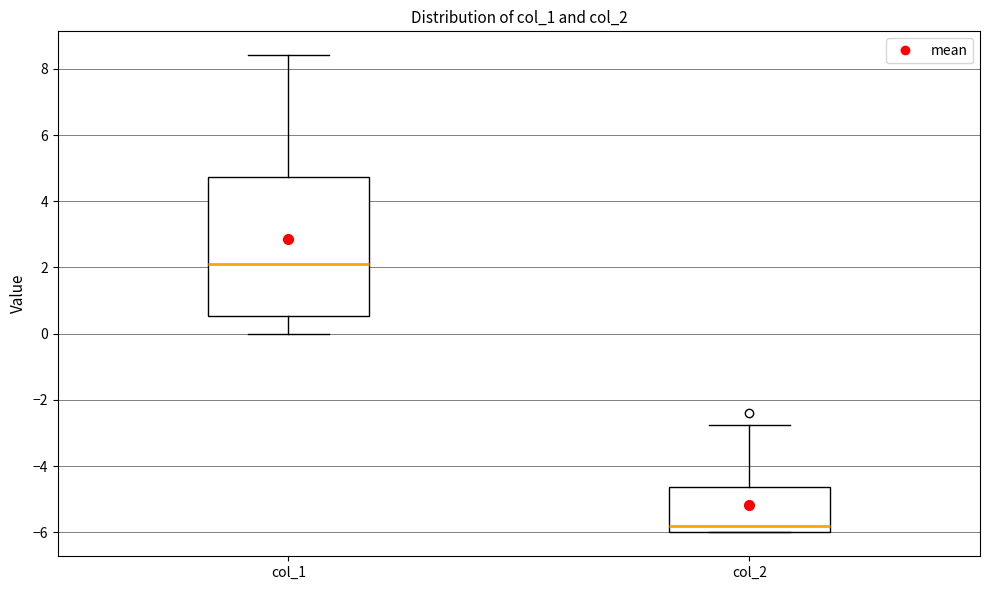

Reading left to right, read every box against the y-axis: the position of its median line, the range the box covers, and the ends of its whiskers. The values are not printed on the chart, so give them approximately, as read against the axis.

col_1: median 2.2, box 0.6 to 4.8, whiskers 0.0 to 8.4
col_2: median -5.8, box -6.0 to -4.6, whiskers -6.0 to -2.8